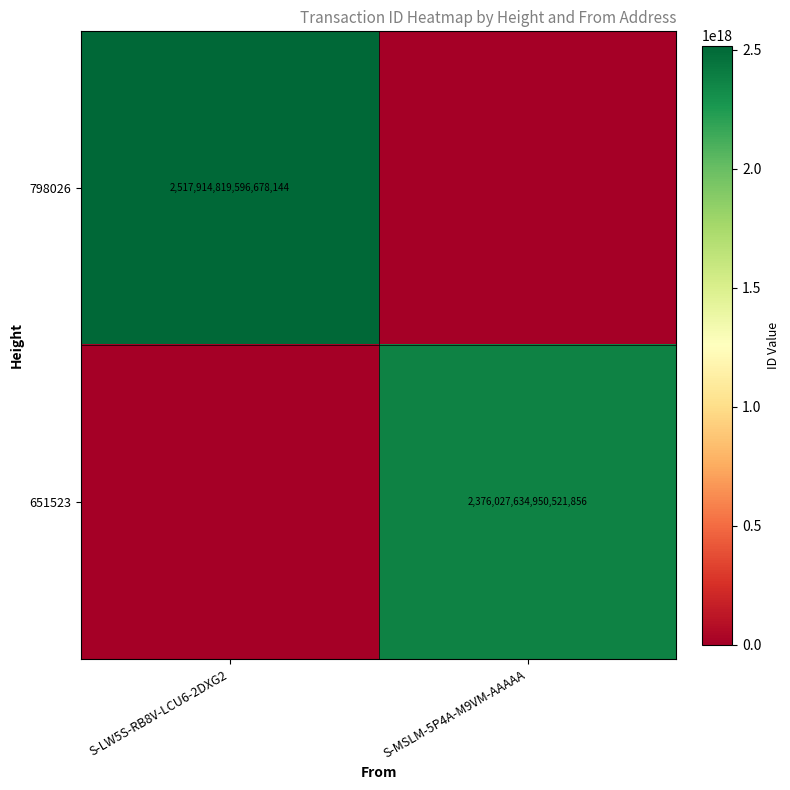

What is the total value across all series at S-LW5S-RB8V-LCU6-2DXG2?

2517914819596678144